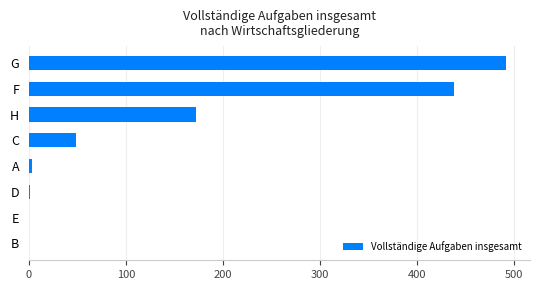

Which label corresponds to the largest value in the chart?

G